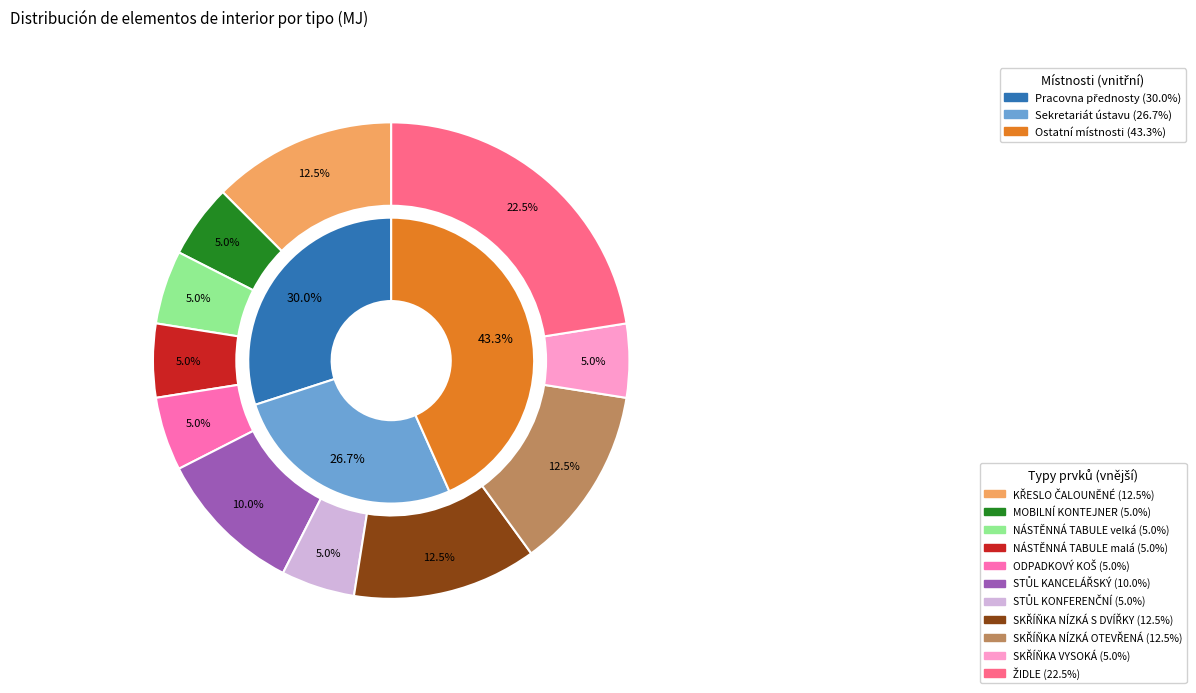

Does KS account for over 50% of the chart?

No